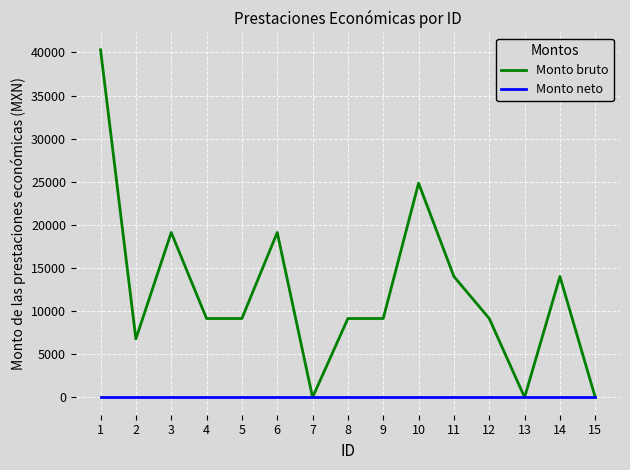

How many lines are shown in the chart?

2